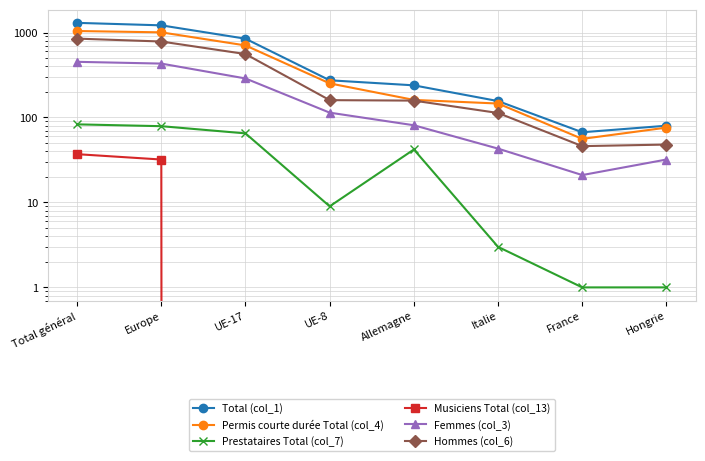

The value of Hommes (col_6) at Allemagne is 106. True or false?

False